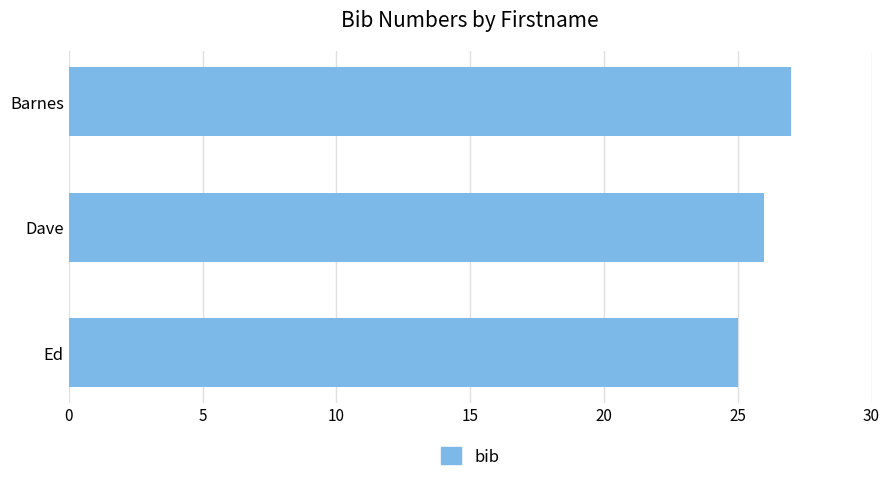

Reading bottom to top, transcribe all the data shown in this chart.

25	26	27